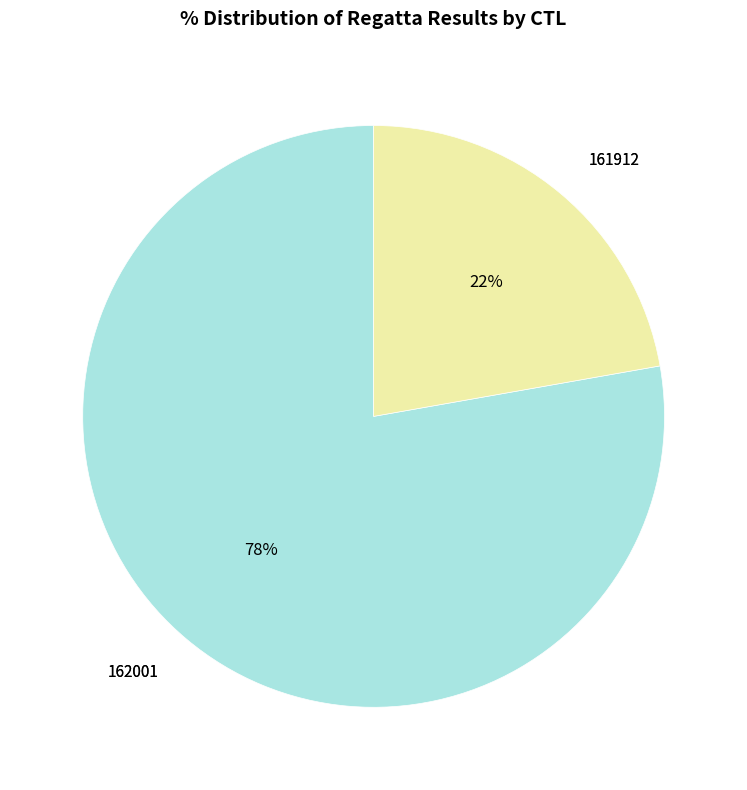

To the nearest percent, what is the difference between the largest and smallest slice percentages?

56%